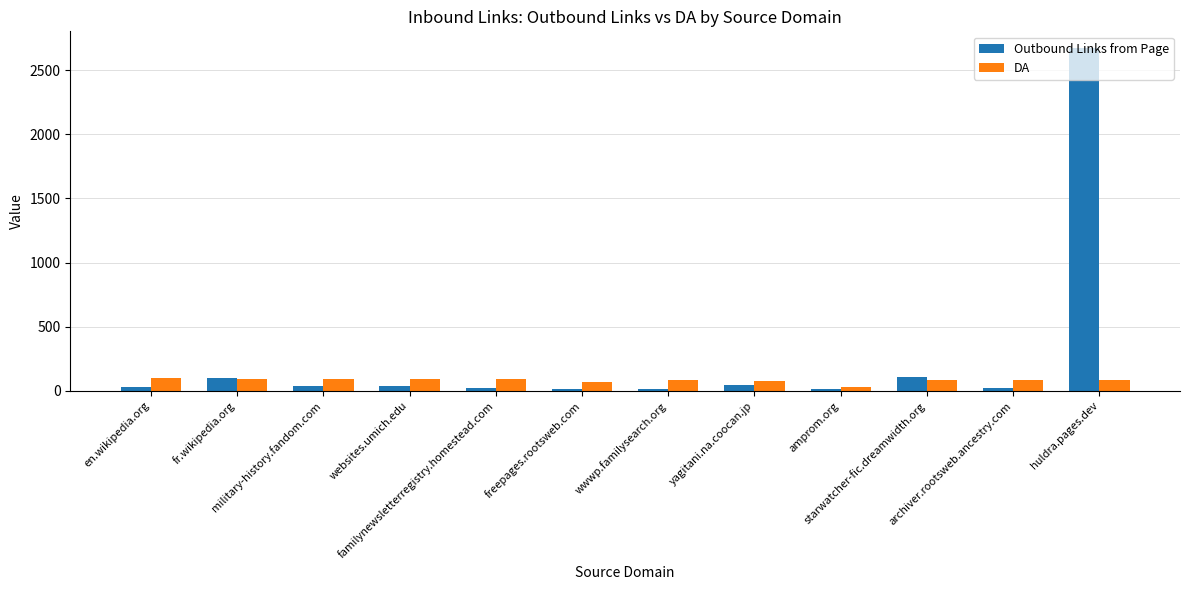

What is the label of the 6th bar from the right?

wwwp.familysearch.org